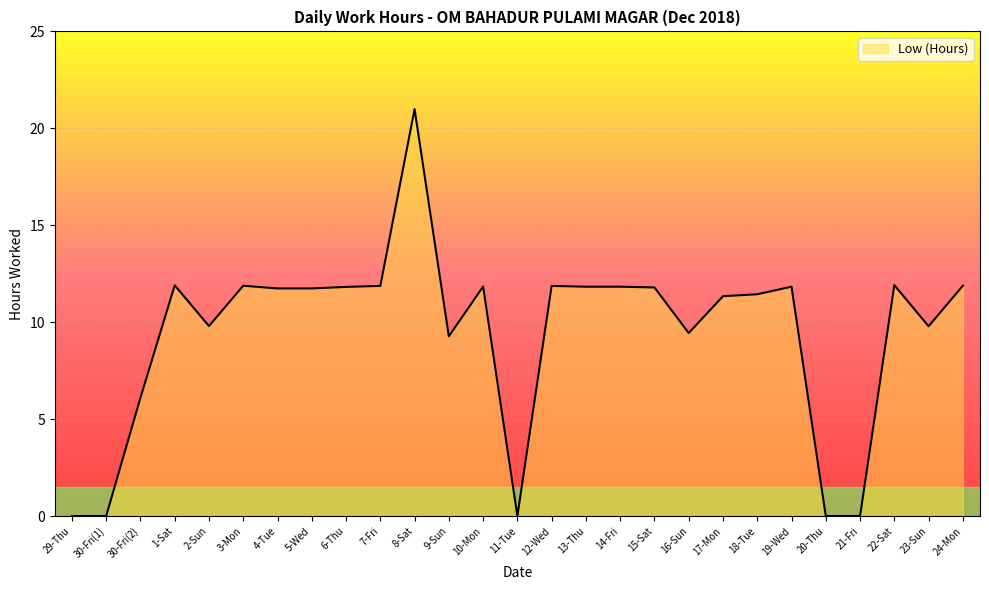

True or false: there are more than 2 points higher than both neighbors.

True